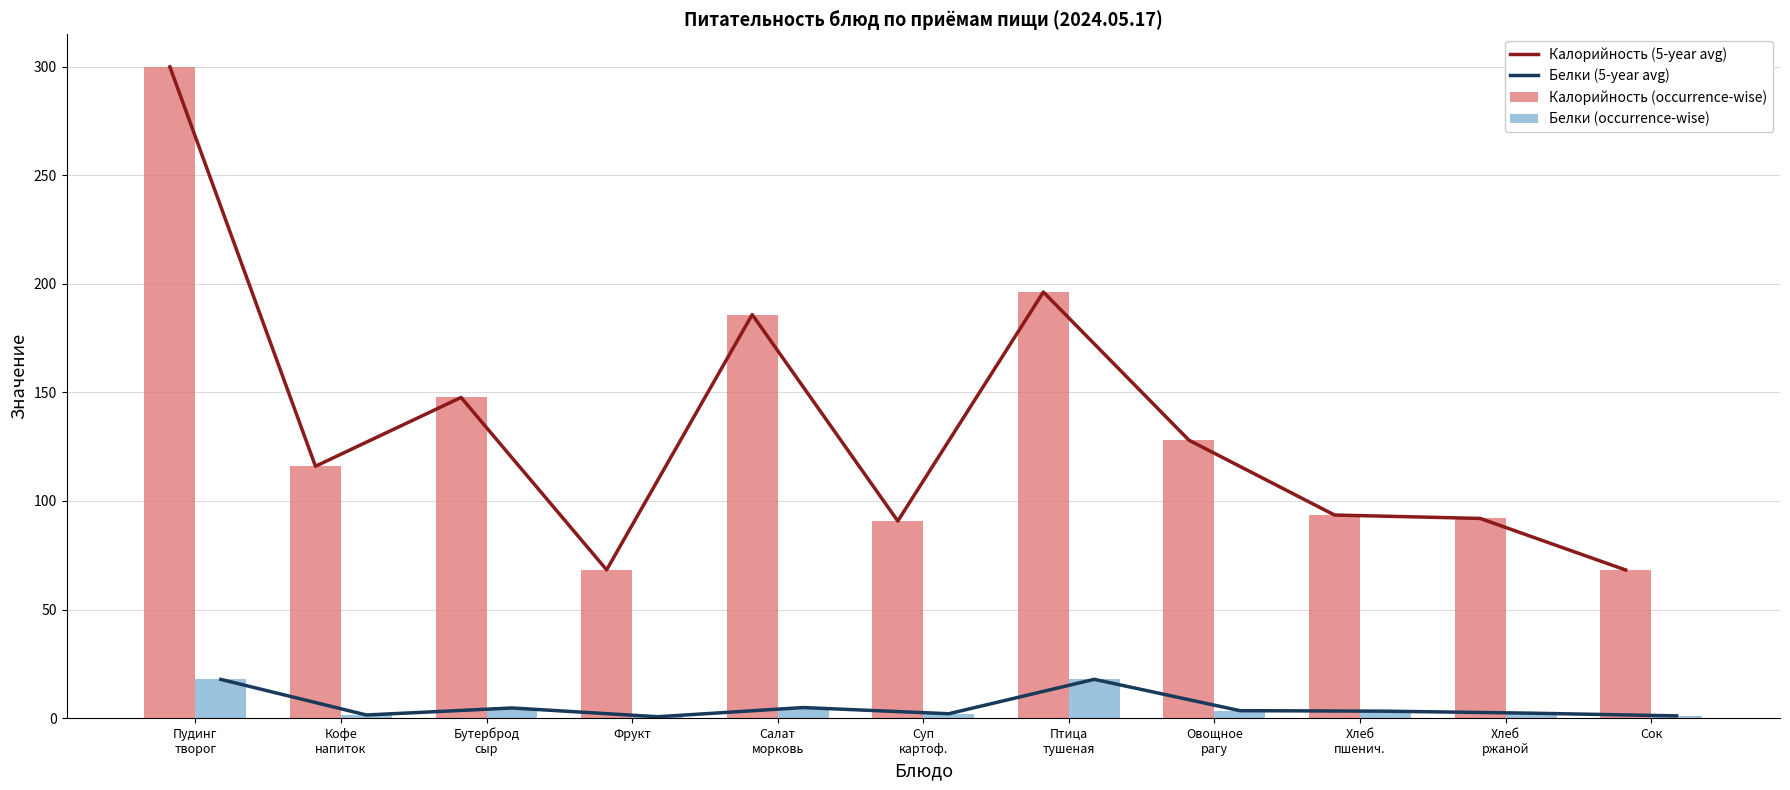

What is the maximum value shown in the chart?

300.0